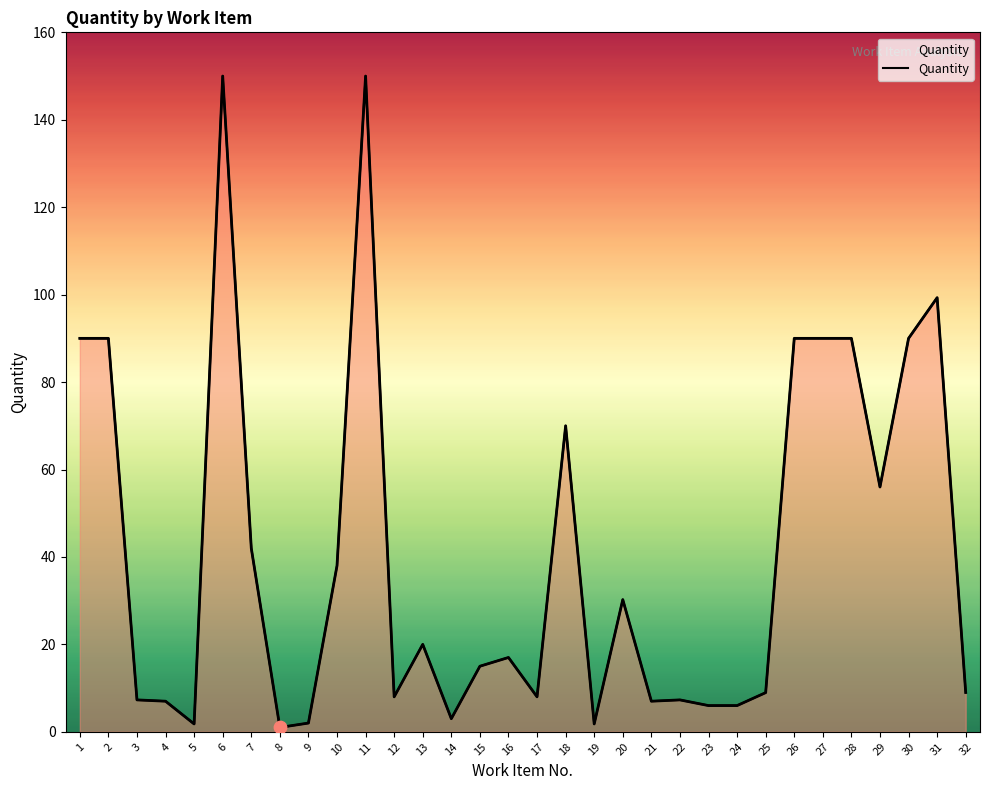

What is the ratio of the value at 22 to the value at 8?

7.3